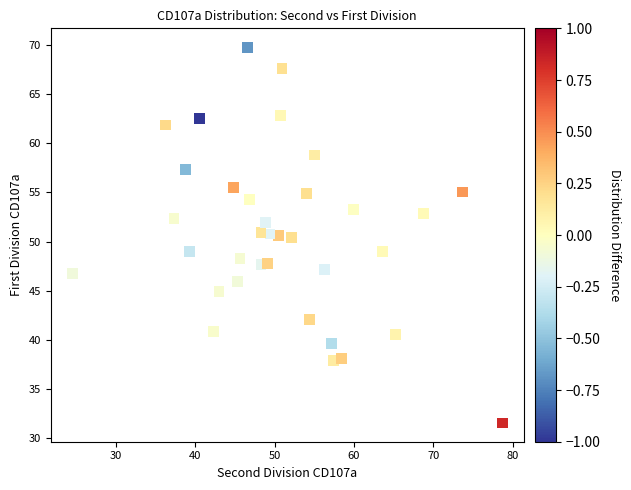

What is the range of Y values (max minus min)?

38.2